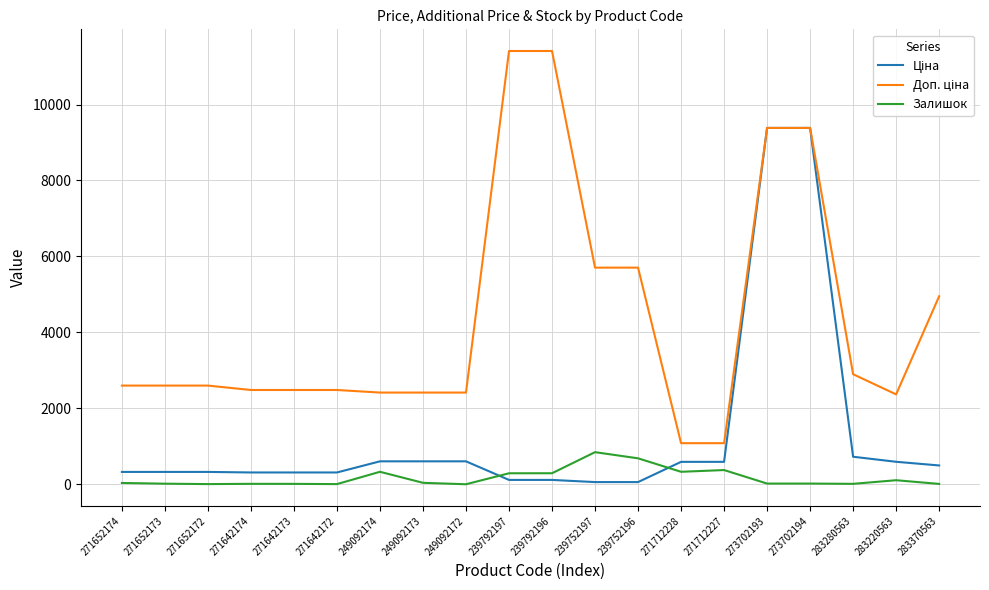

True or false: Залишок has a value of 10.0 at 271642173.

True